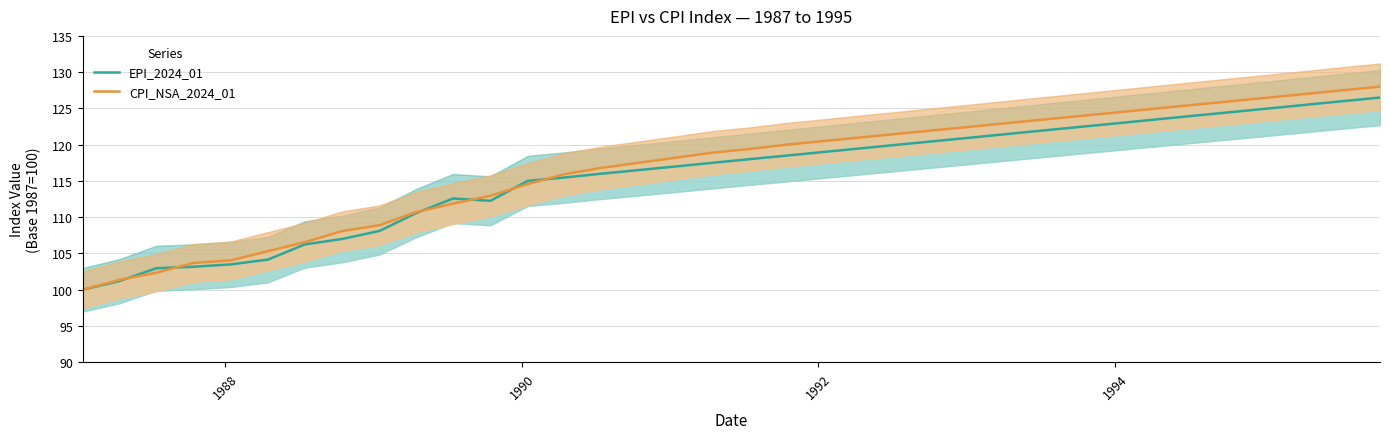

Reading left to right, what are all the values shown in this chart?

EPI_2024_01: 100.0	101.2	103.0	103.2	103.5	104.2	106.2	107.0	108.1	110.6	112.6	112.3	115.0	115.5	116.0	116.5	117.0	117.5	118.0	118.5	119.0	119.5	120.0	120.5	121.0	121.5	122.0	122.5	123.0	123.5	124.0	124.5	125.0	125.5	126.0	126.5
CPI_NSA_2024_01: 100.0	101.3	102.3	103.7	104.0	105.3	106.6	108.1	108.9	110.7	111.9	113.0	114.6	115.9	116.8	117.5	118.2	118.9	119.4	120.0	120.5	121.0	121.5	122.0	122.5	123.0	123.5	124.0	124.5	125.0	125.5	126.0	126.5	127.0	127.5	128.0